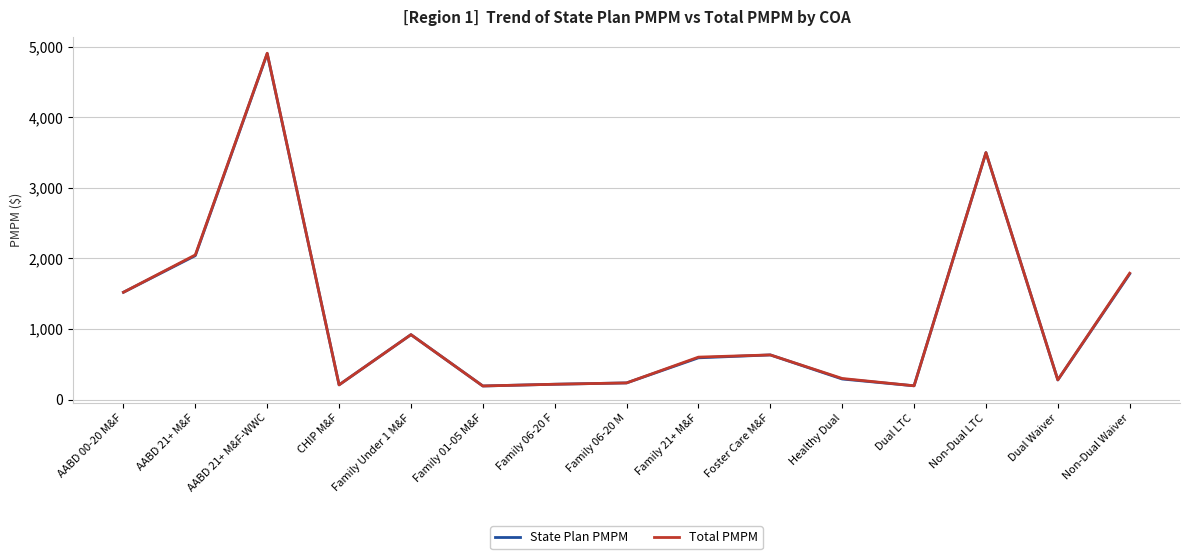

True or false: Total PMPM has a value of 531.1 at Healthy Dual.

False